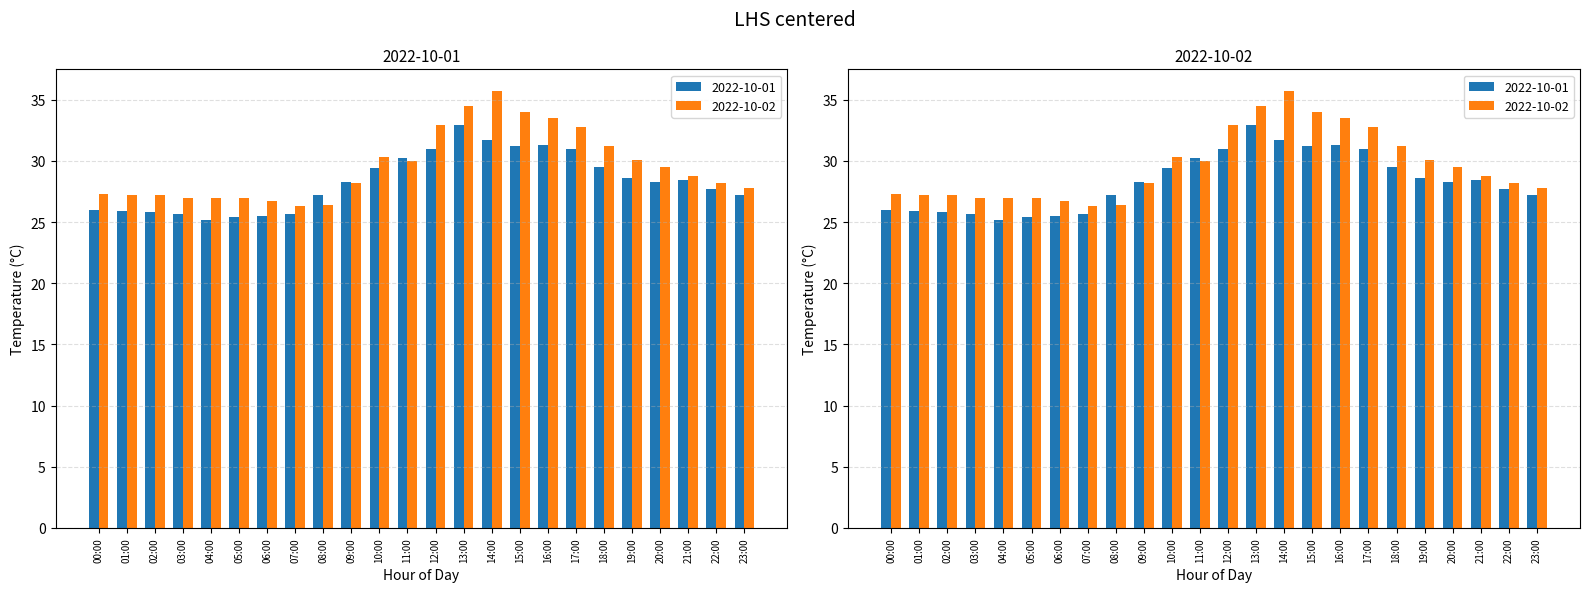

Which series changed the most between 01:00 and 20:00?

2022-10-01